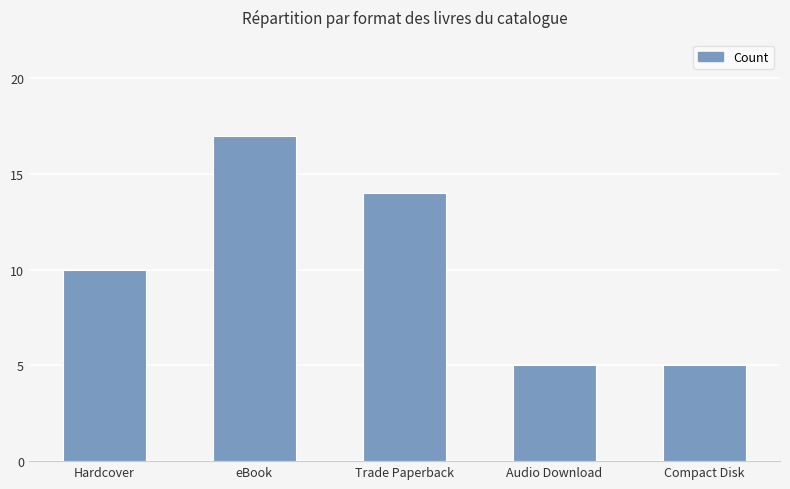

Which has a higher value, Hardcover or Compact Disk?

Hardcover